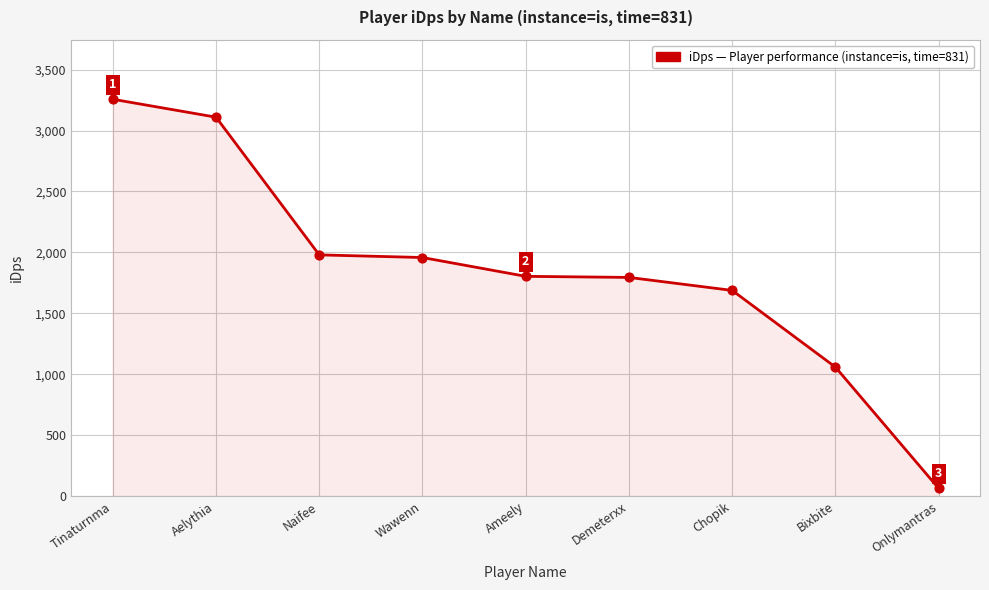

Between Wawenn and Aelythia, which is larger?

Aelythia